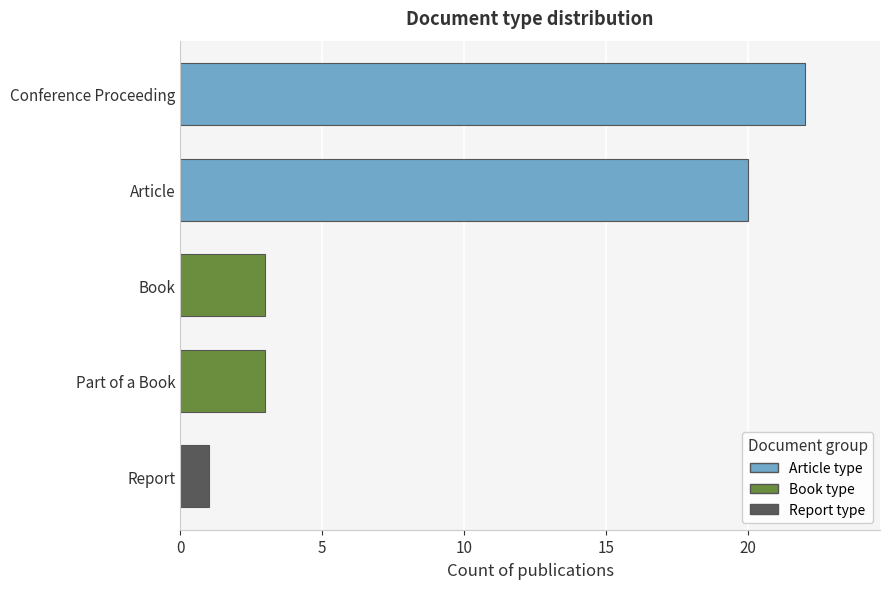

Is it true that the value at Part of a Book is 3?

True